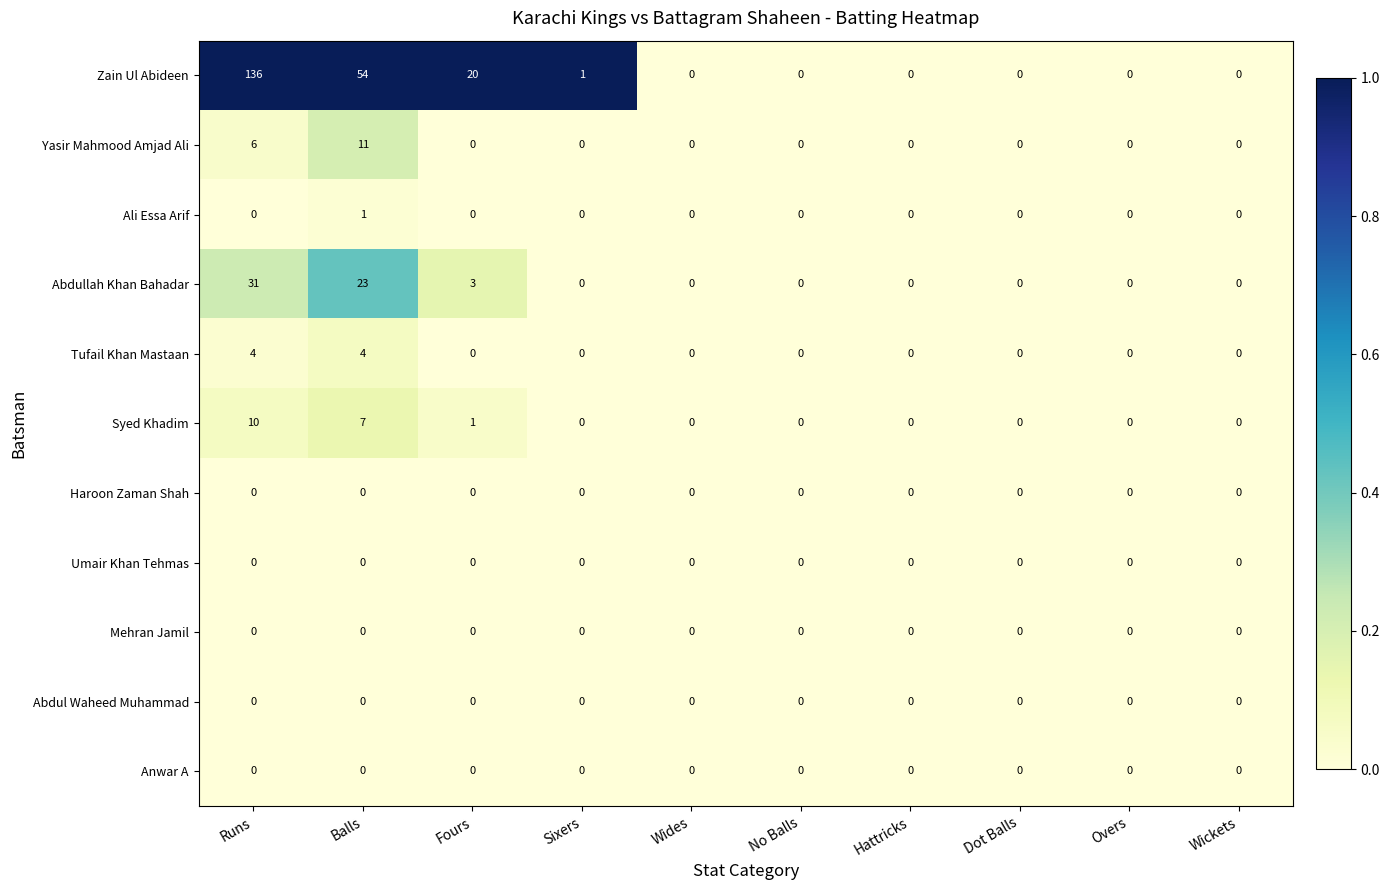

What is the difference between the second highest and second lowest values in the Abdullah Khan Bahadar series?

23